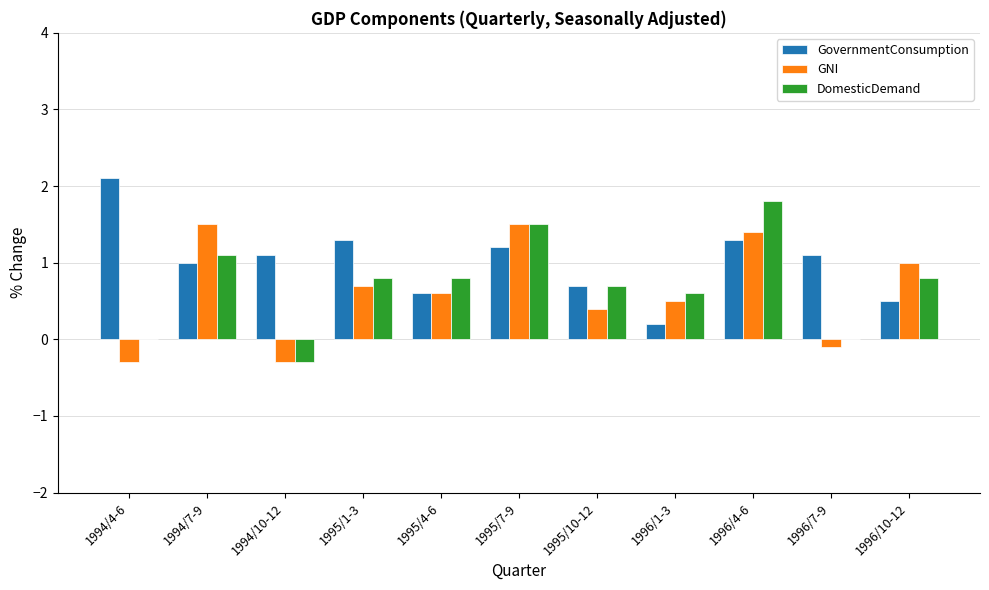

What are all the series names shown in the legend?

GovernmentConsumption, GNI, DomesticDemand